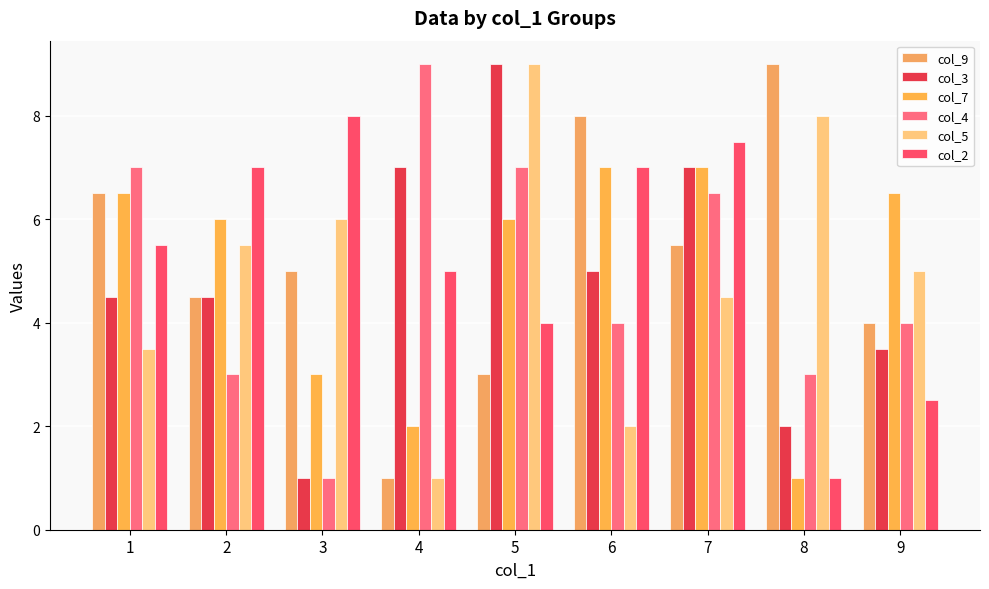

At which category does the chart reach its minimum across all series?

4